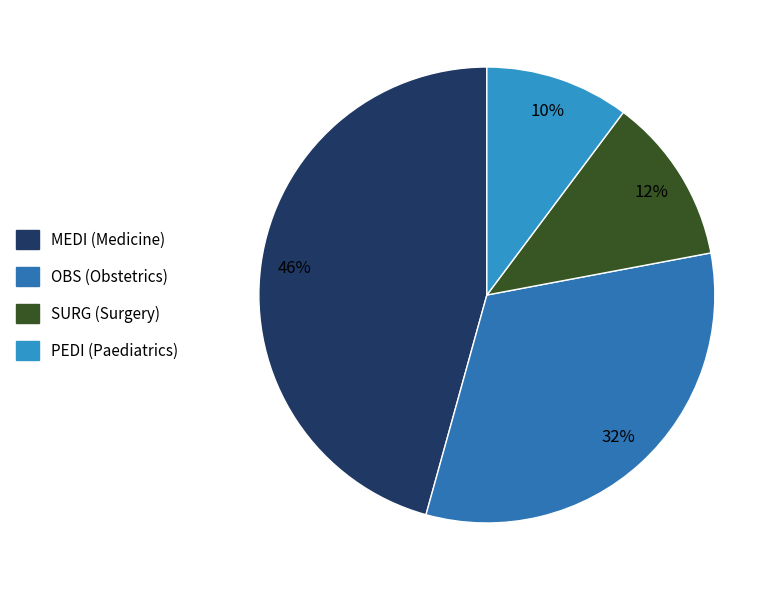

To the nearest percent, what percentage of the pie is SURG?

12%